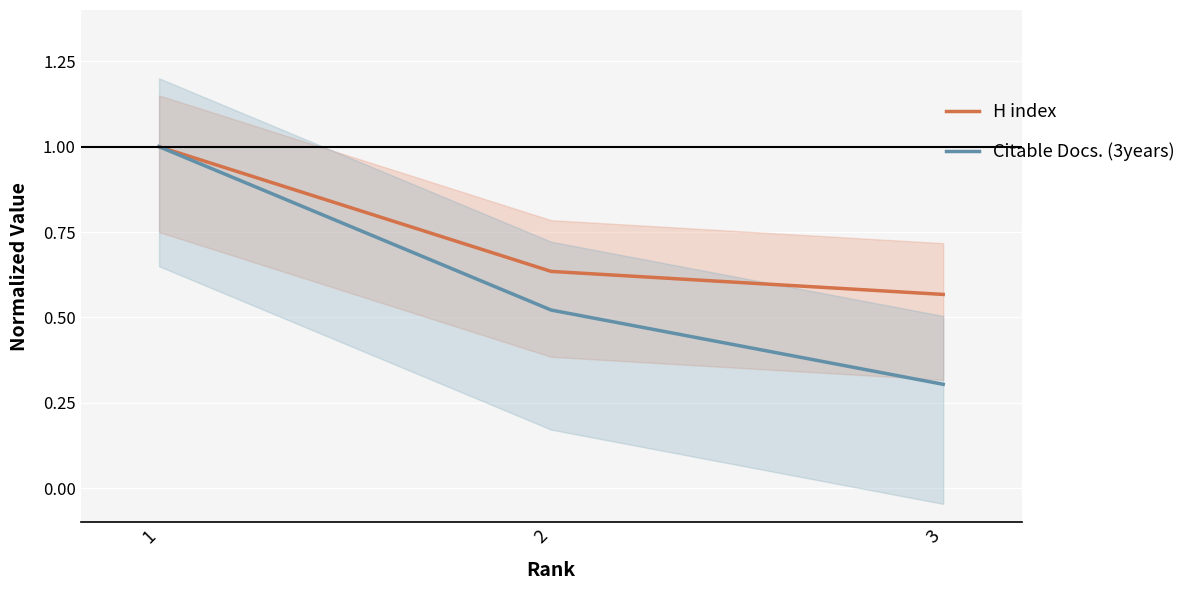

Is the value of Citable Docs. (3years) at 2 greater than the value of H index at 2?

No